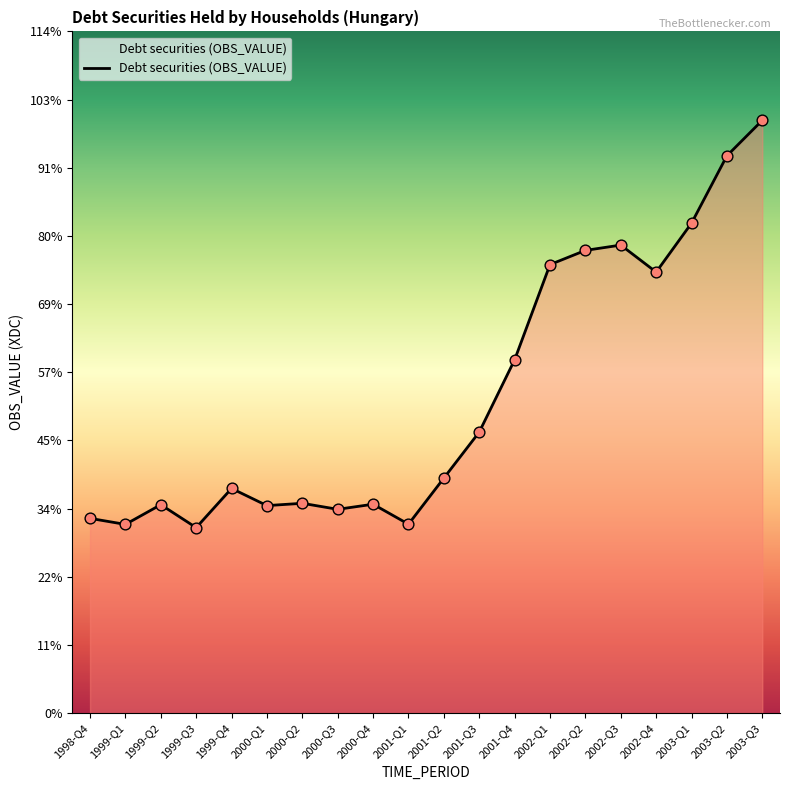

What is the ratio of the value at 2000-Q2 to the value at 2001-Q4?

0.6